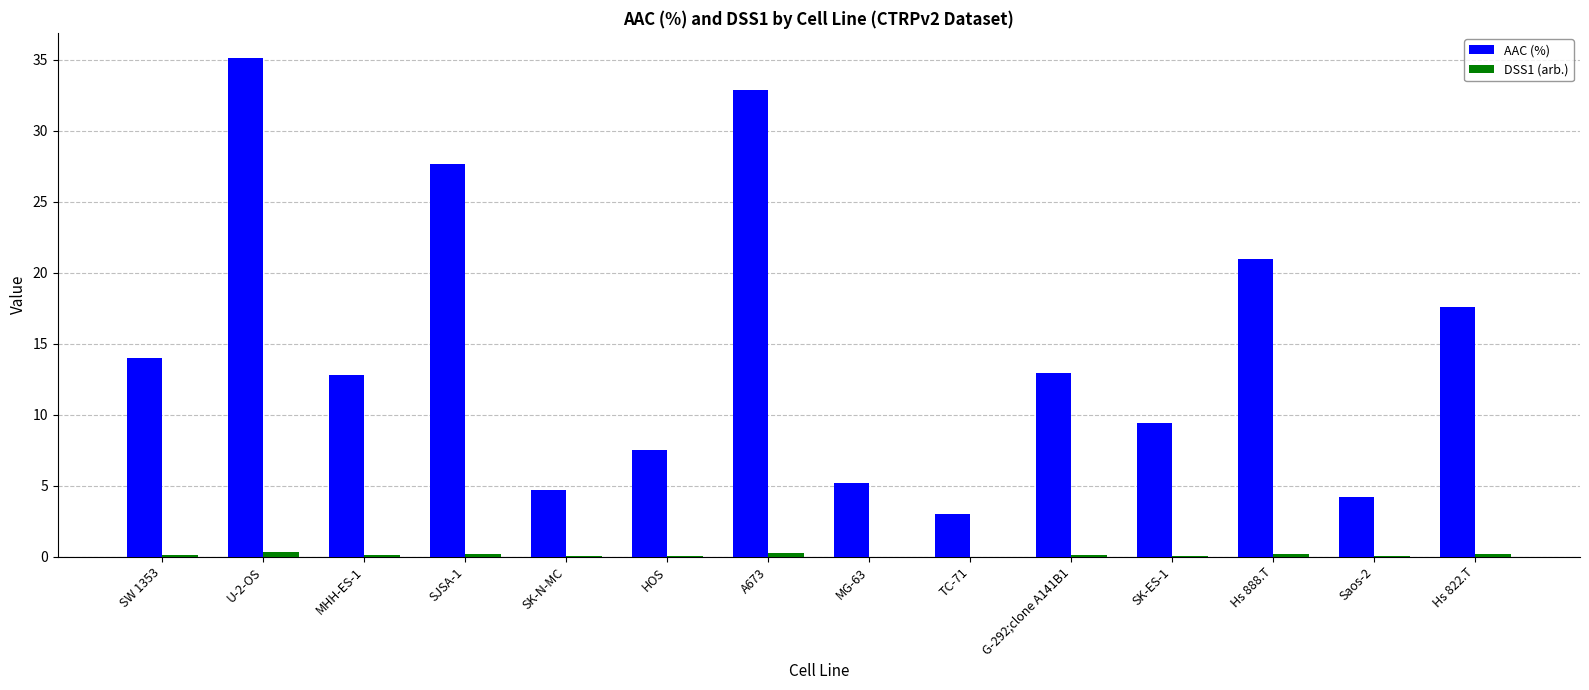

Which series has the largest total across all categories?

AAC (%)